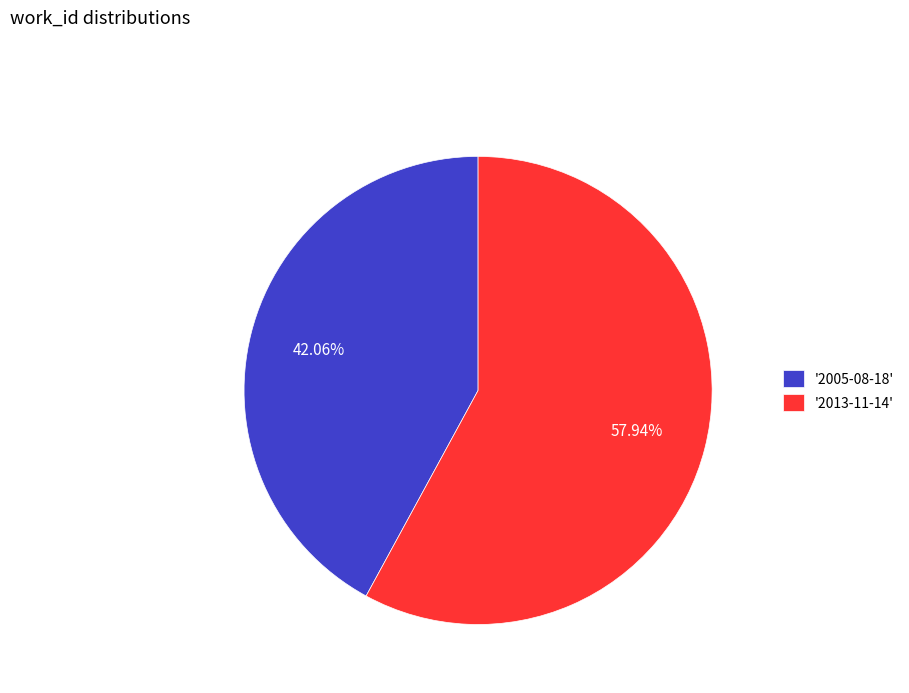

Which category accounts for the majority?

'2013-11-14'